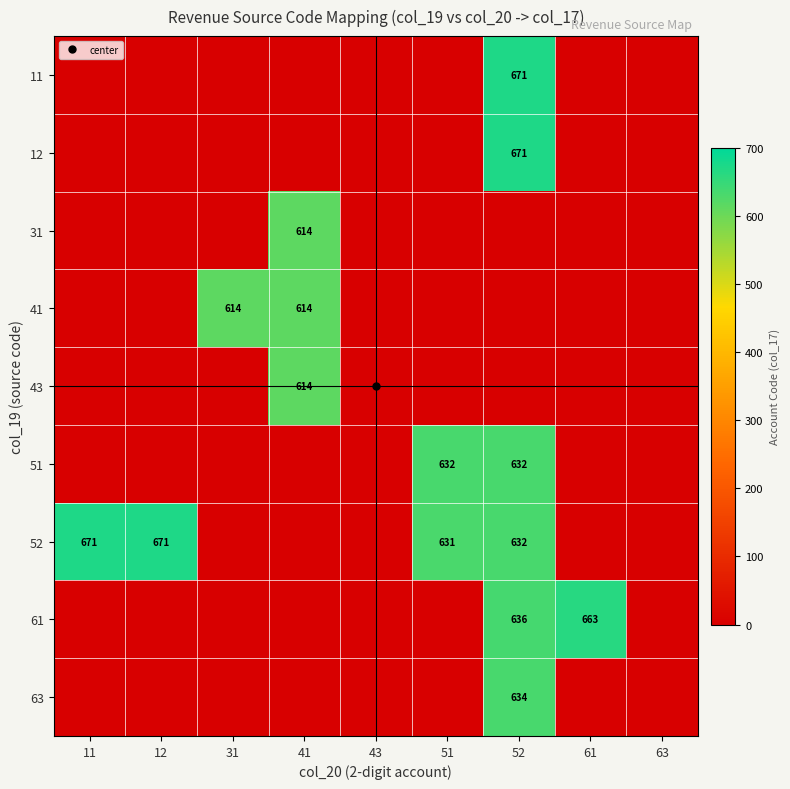

What is the highest value of the 63 series?

634